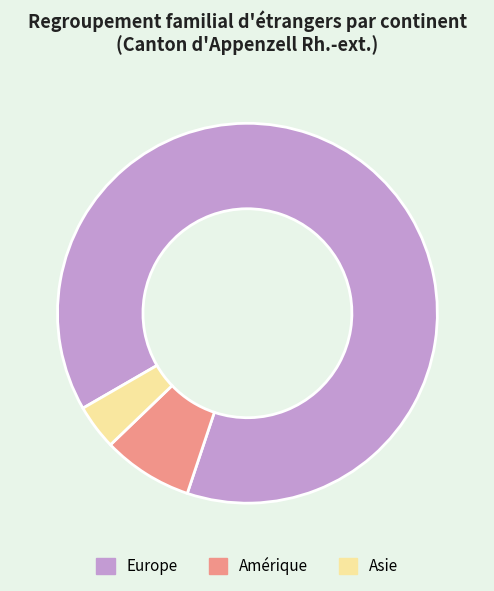

Do Europe and Amérique together represent more than half of the pie?

Yes